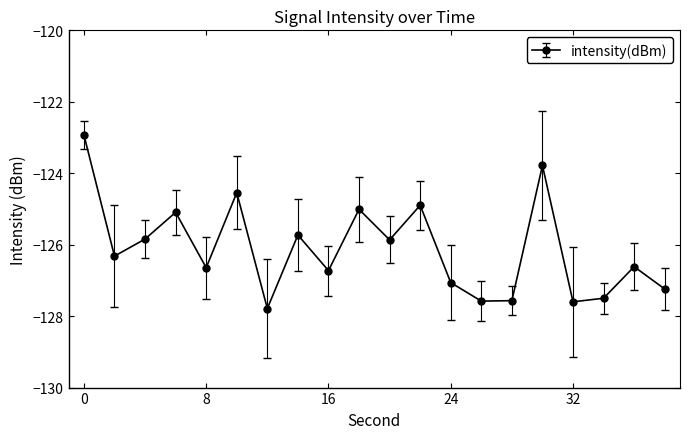

What is the maximum value shown in the chart?

-122.9